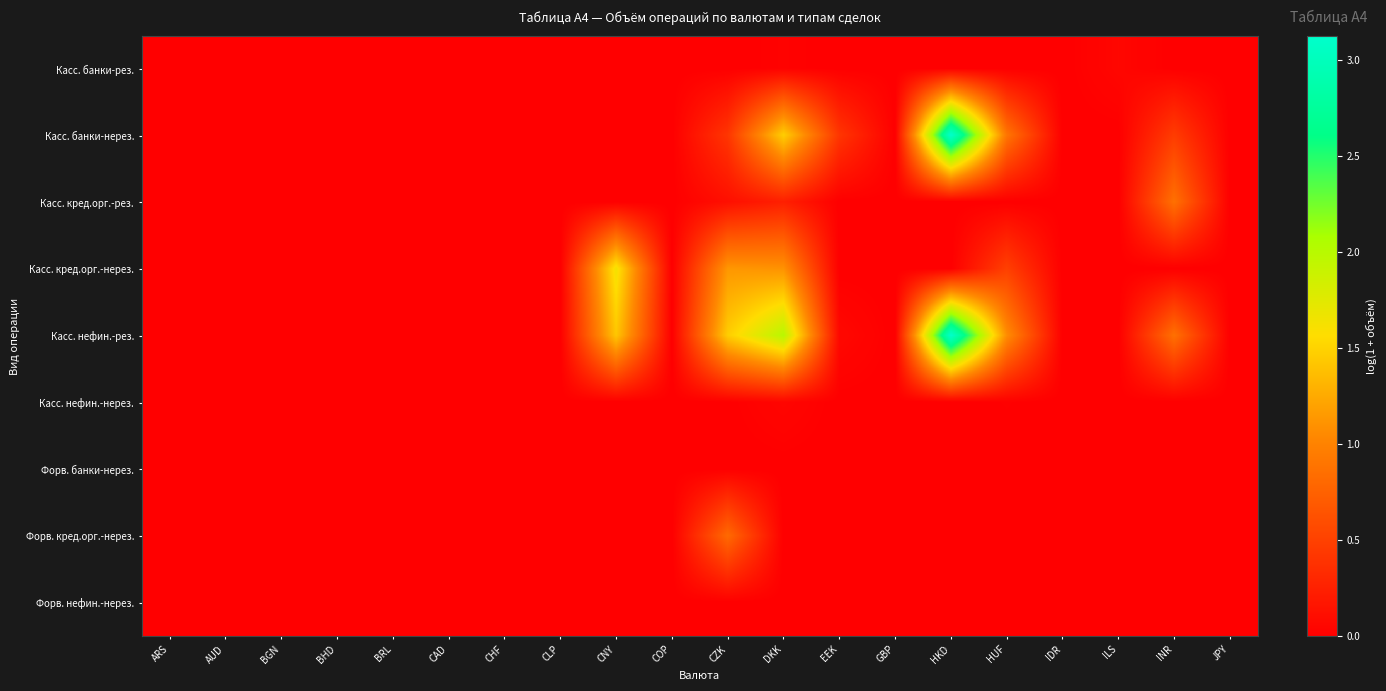

At how many categories does at least one series exceed 3?

1